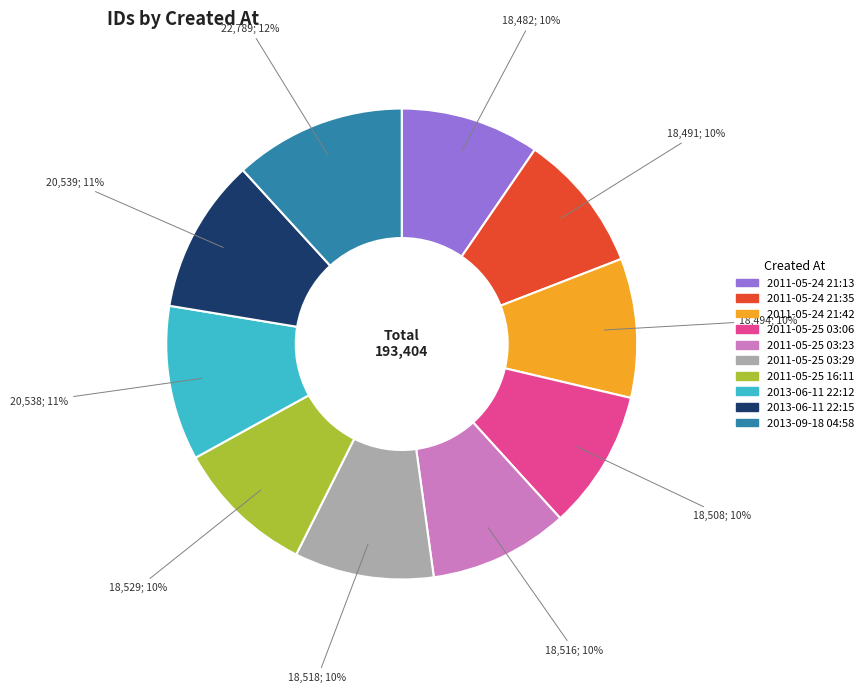

Which has a higher value, 2011-05-25 03:06 or 2013-06-11 22:12?

2013-06-11 22:12